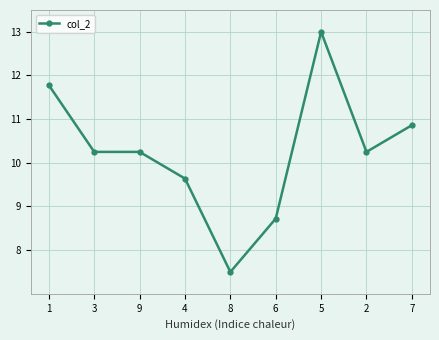

True or false: the data has more than 0 interior local peaks.

True